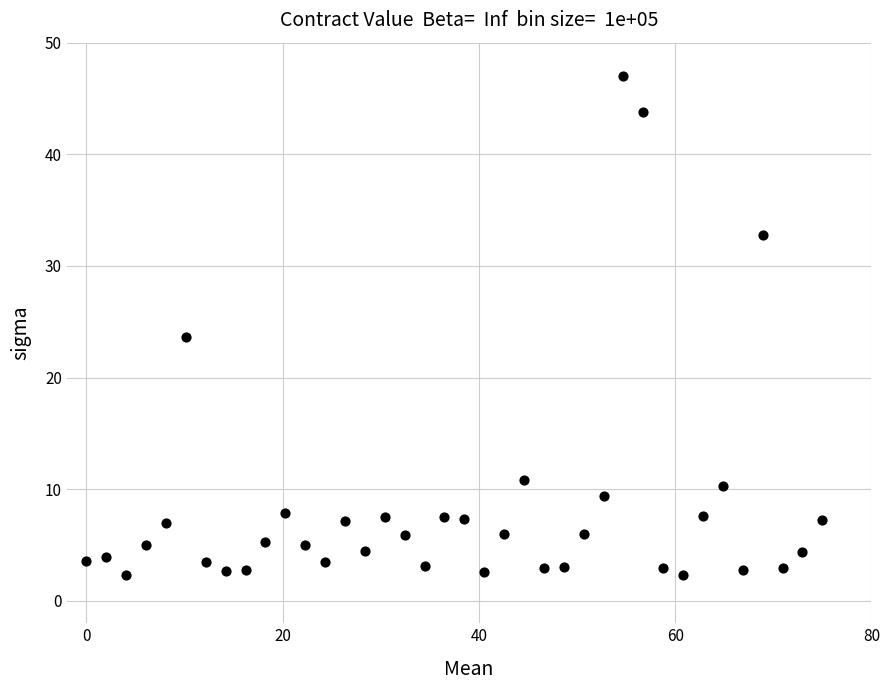

What is the range of X values (max minus min)?

75.0